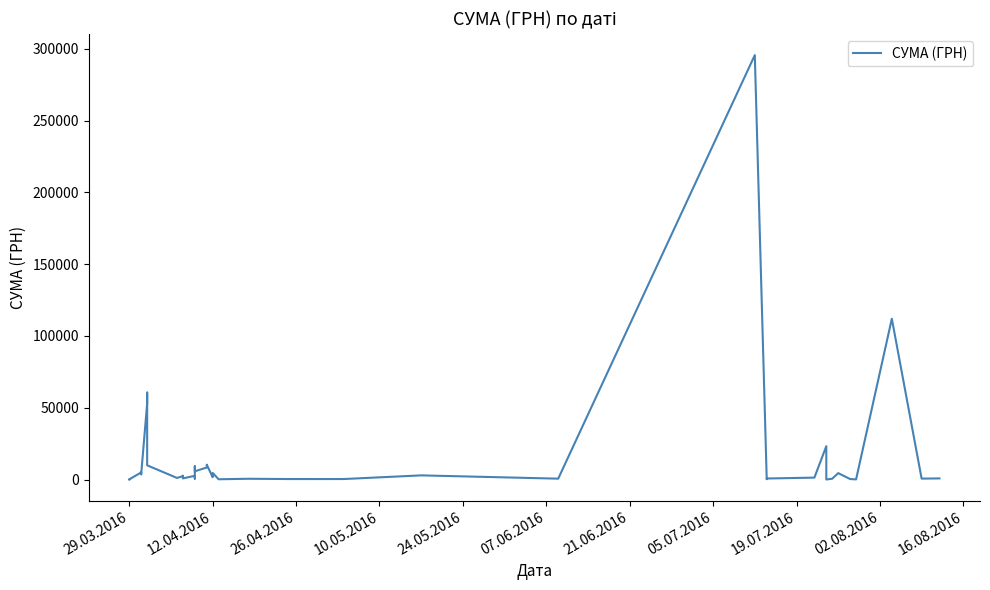

How many data points are less than 1592?

20